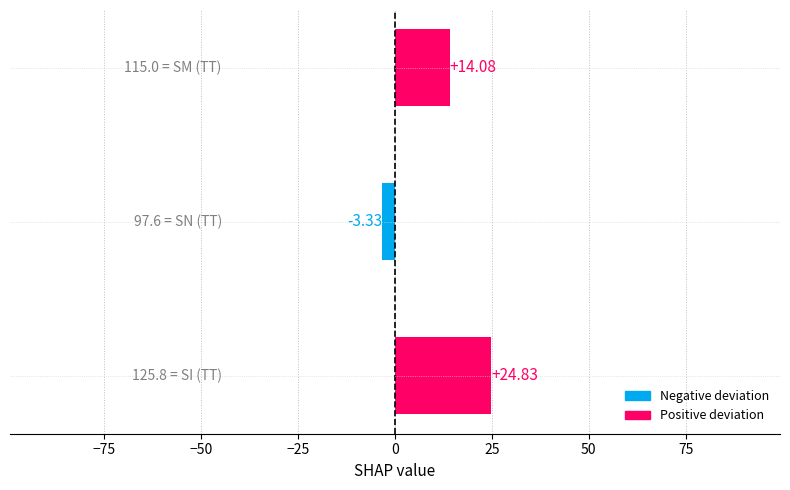

What is the difference between the maximum and minimum values?

28.2